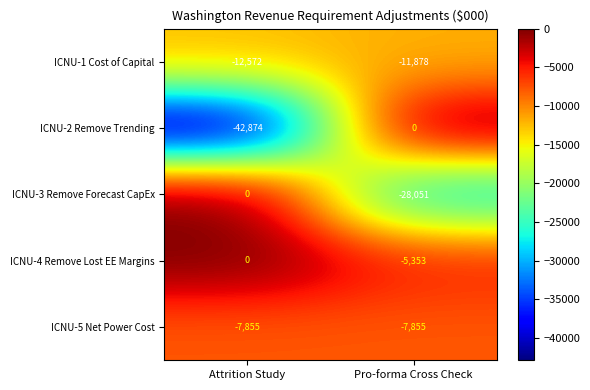

Reading right to left, list all the values displayed in this chart.

ICNU-1 Cost of Capital: Pro-forma Cross Check=-11878	Attrition Study=-12572
ICNU-2 Remove Trending: Pro-forma Cross Check=0	Attrition Study=-42874
ICNU-3 Remove Forecast CapEx: Pro-forma Cross Check=-28051	Attrition Study=0
ICNU-4 Remove Lost EE Margins: Pro-forma Cross Check=-5353	Attrition Study=0
ICNU-5 Net Power Cost: Pro-forma Cross Check=-7855	Attrition Study=-7855